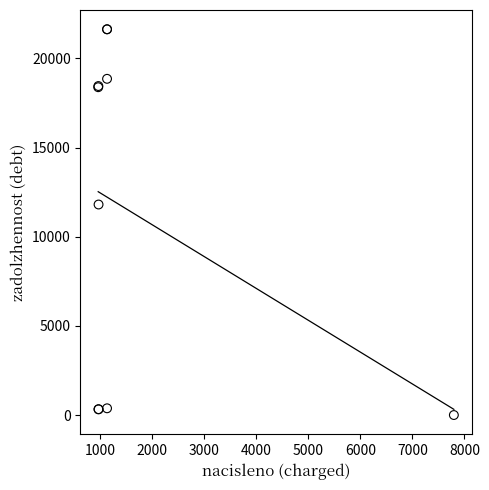

What Y value in the scatter plot is closest to 10817?

11807.1